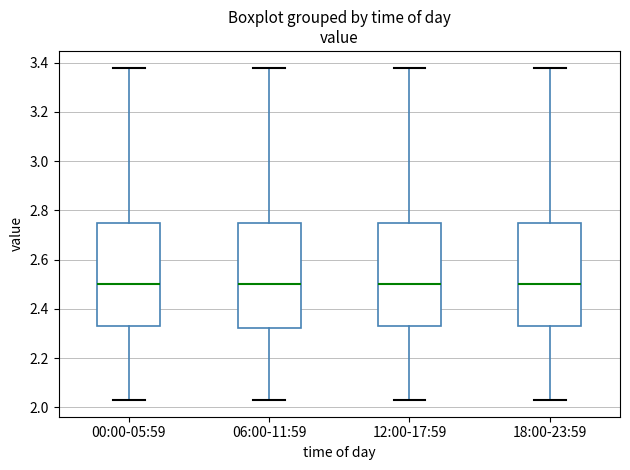

Reading left to right, read every box against the y-axis: the position of its median line, the range the box covers, and the ends of its whiskers. The values are not printed on the chart, so give them approximately, as read against the axis.

00:00-05:59: median 2.50, box 2.34 to 2.76, whiskers 2.04 to 3.38
06:00-11:59: median 2.50, box 2.32 to 2.76, whiskers 2.04 to 3.38
12:00-17:59: median 2.50, box 2.34 to 2.76, whiskers 2.04 to 3.38
18:00-23:59: median 2.50, box 2.34 to 2.76, whiskers 2.04 to 3.38